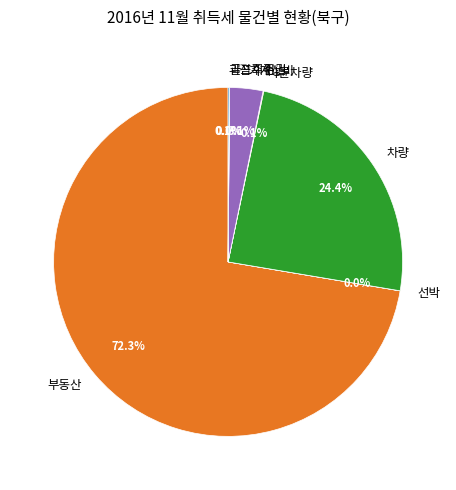

Is 부동산 the majority of the pie?

Yes